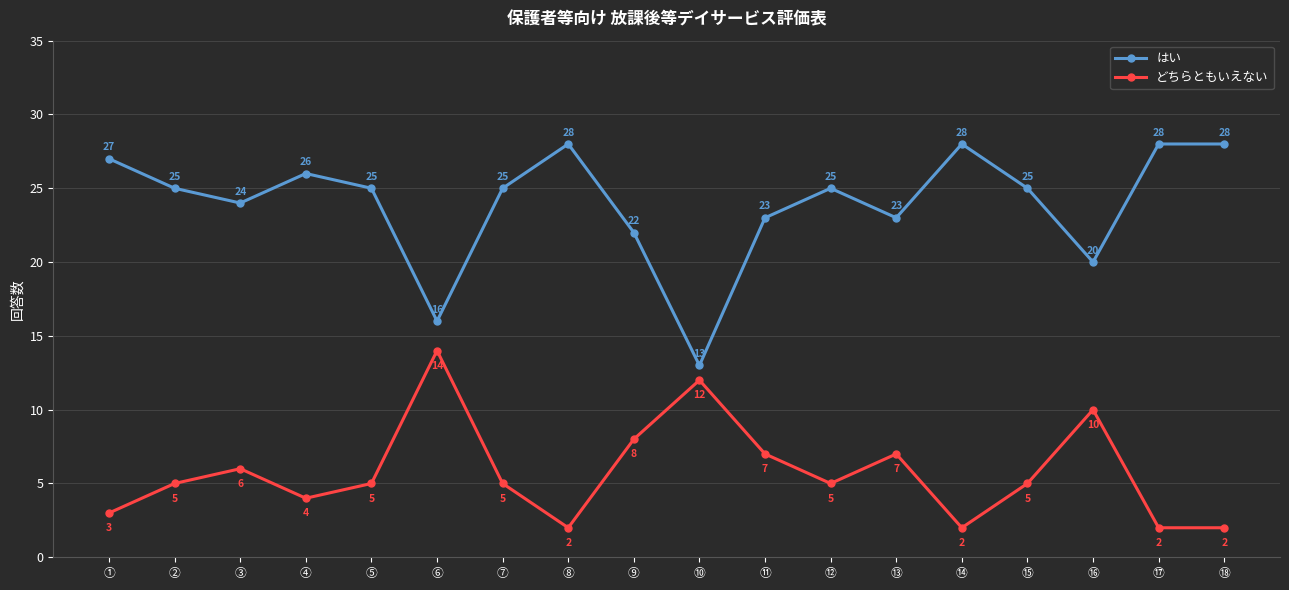

At which label does はい reach its minimum?

⑩